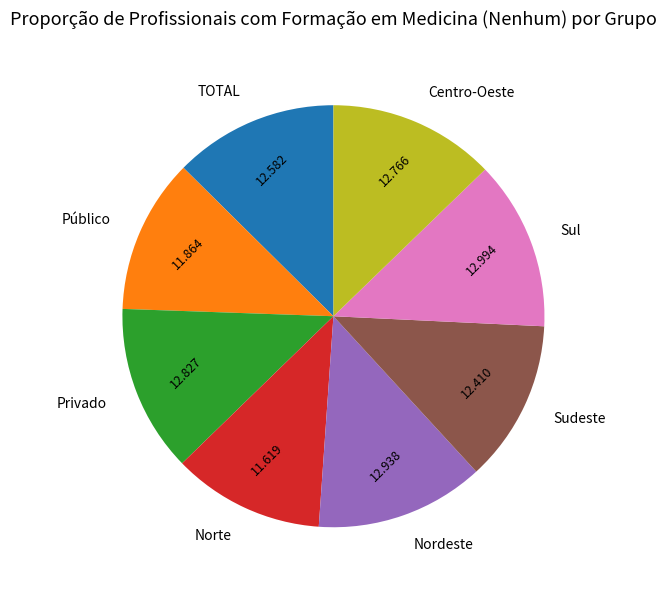

Combined, do TOTAL and Sul account for over 50%?

No